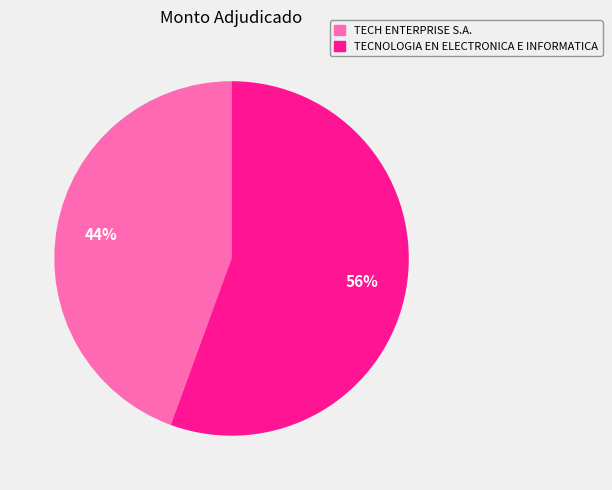

What percentage is the TECH ENTERPRISE S.A. slice, to the nearest percent?

44%